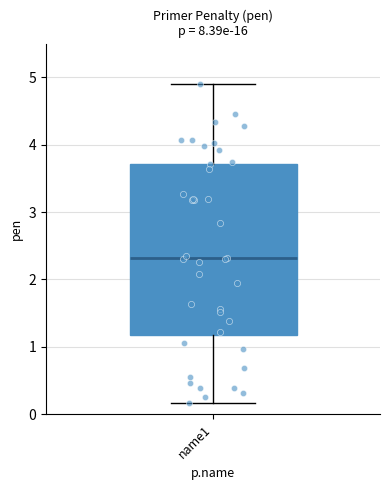

Where does the upper whisker of the box for name1 end on the y-axis? The values are not printed on the chart, so give them approximately, as read against the axis.

4.9